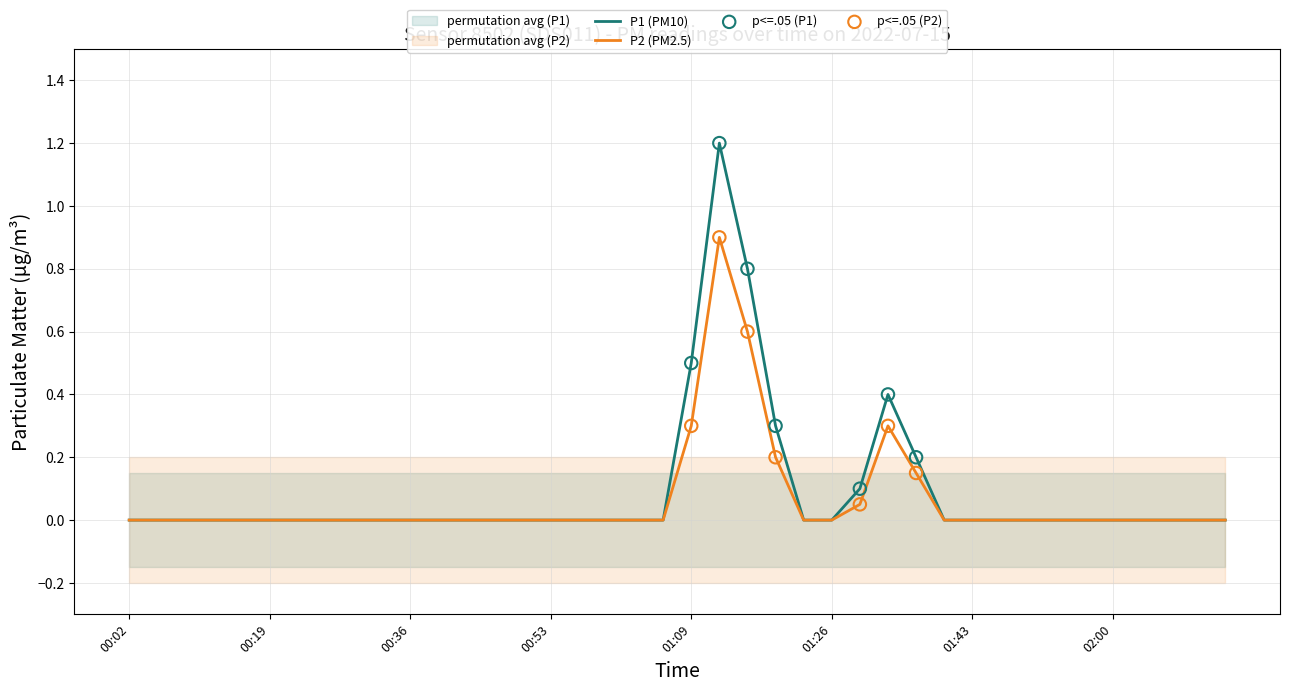

Which series has the largest Y range (max minus min)?

P1